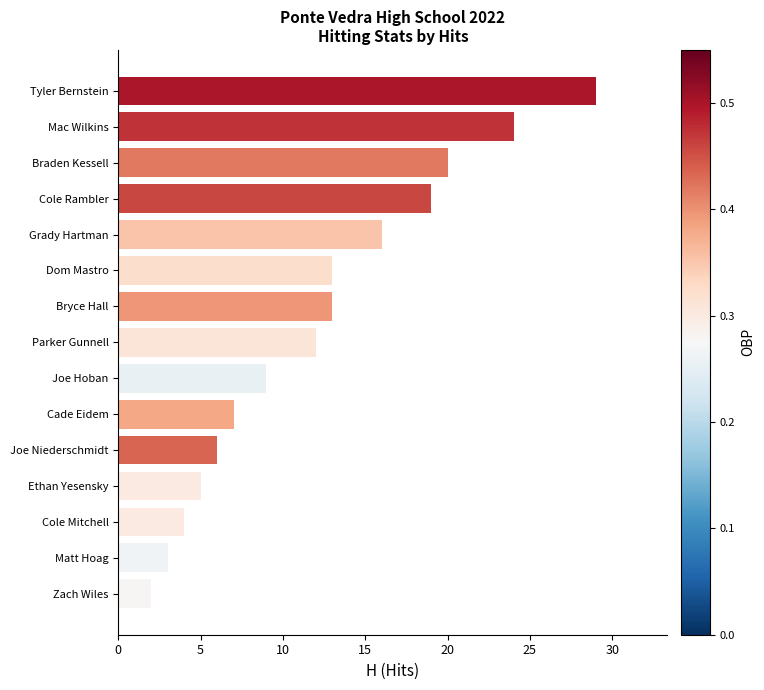

Reading bottom to top, extract all data points from this chart.

Zach Wiles=2	Matt Hoag=3	Cole Mitchell=4	Ethan Yesensky=5	Joe Niederschmidt=6	Cade Eidem=7	Joe Hoban=9	Parker Gunnell=12	Bryce Hall=13	Dom Mastro=13	Grady Hartman=16	Cole Rambler=19	Braden Kessell=20	Mac Wilkins=24	Tyler Bernstein=29